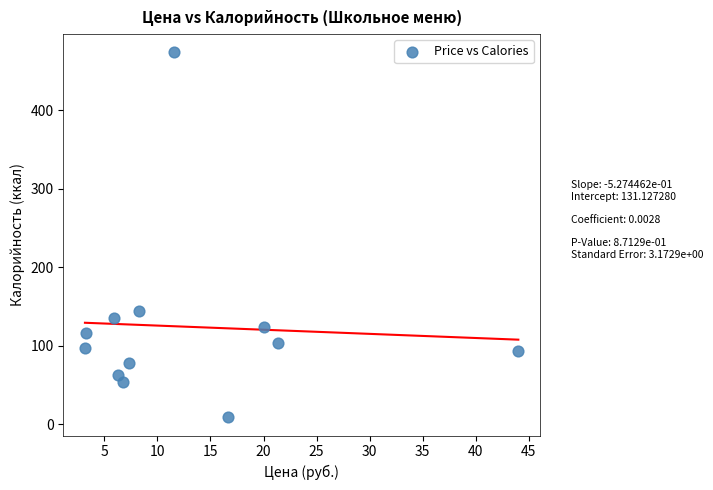

What is the average Y value?

124